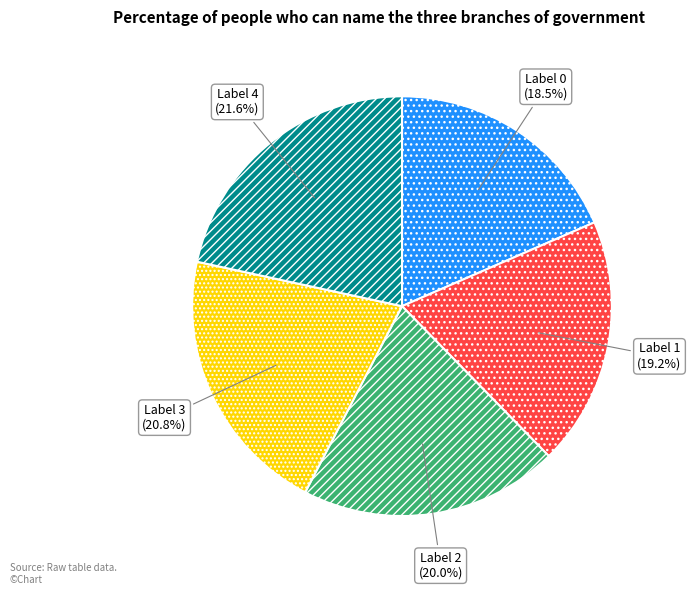

Does any single category account for the majority?

No